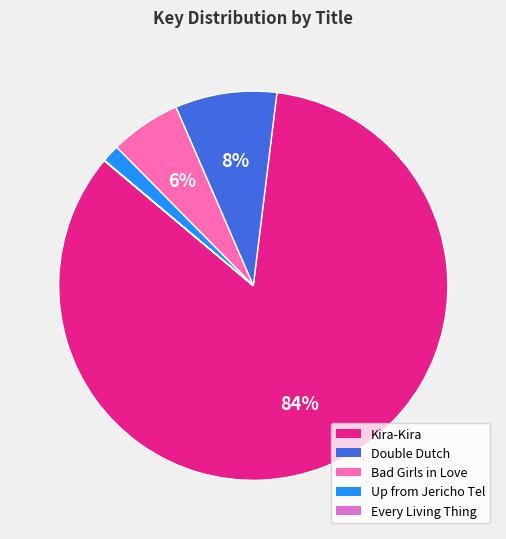

What percentage is the Up from Jericho Tel slice, to the nearest percent?

1%